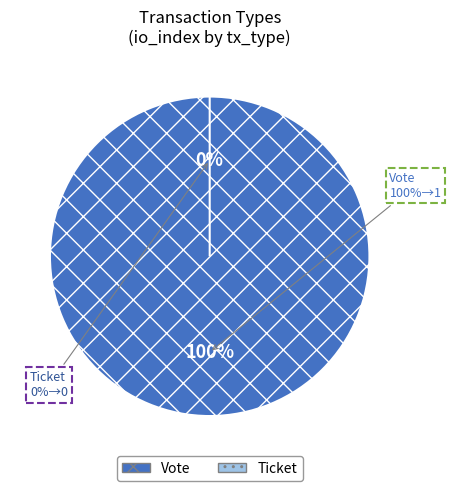

Do Ticket and Vote together represent more than half of the pie?

Yes